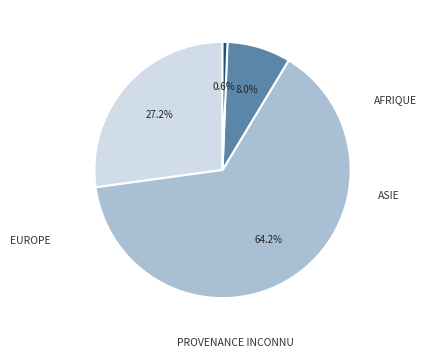

Does any single category account for the majority?

Yes